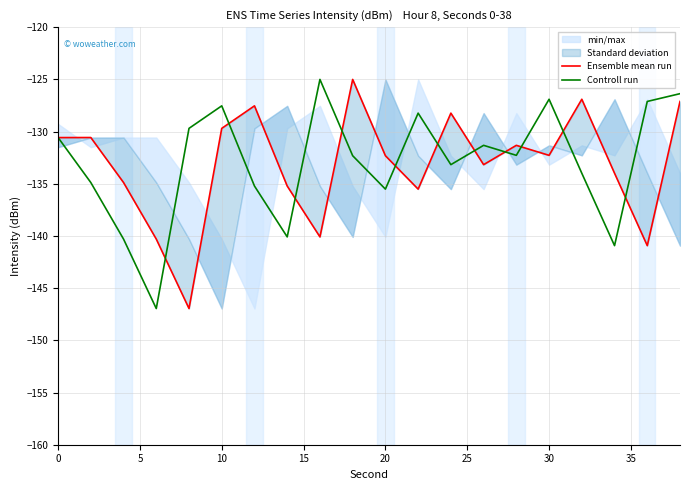

Rank the series by their average value, from lowest to highest.

Ensemble mean run, Controll run